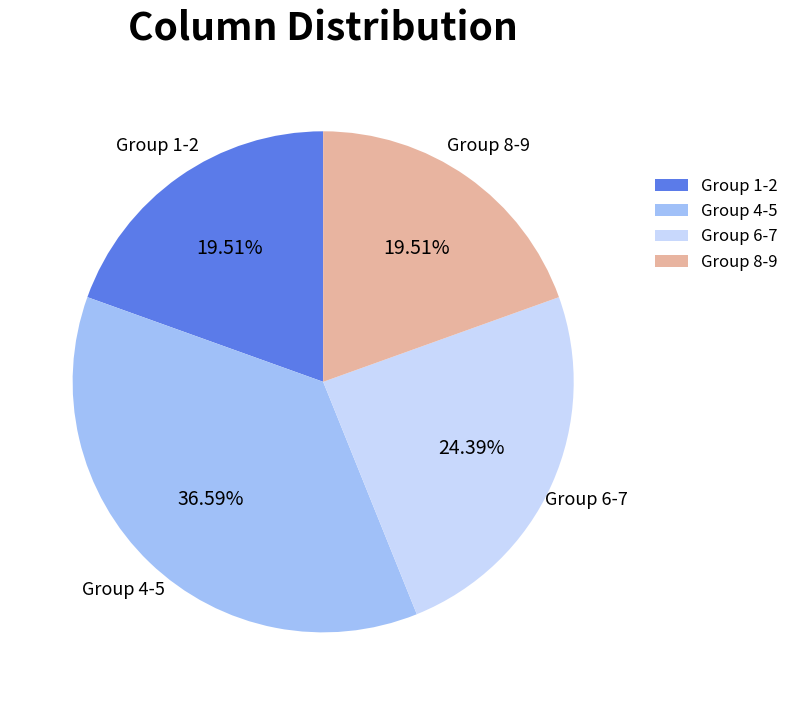

Combined, do Group 4-5 and Group 8-9 account for over 50%?

Yes